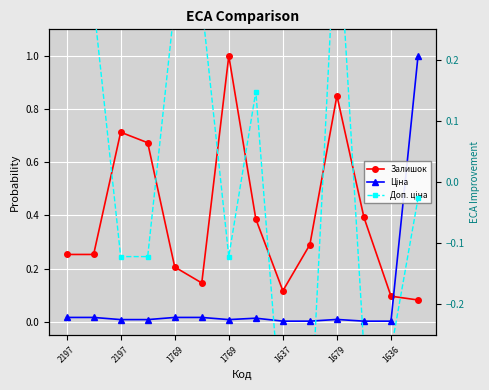

Between 1769 and 9, which series saw the biggest shift?

Залишок